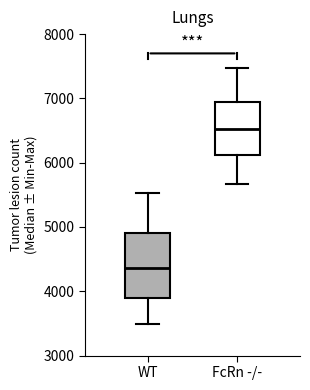

Where is the lower edge of the box for FcRn -/- on the y-axis? The values are not printed on the chart, so give them approximately, as read against the axis.

6100